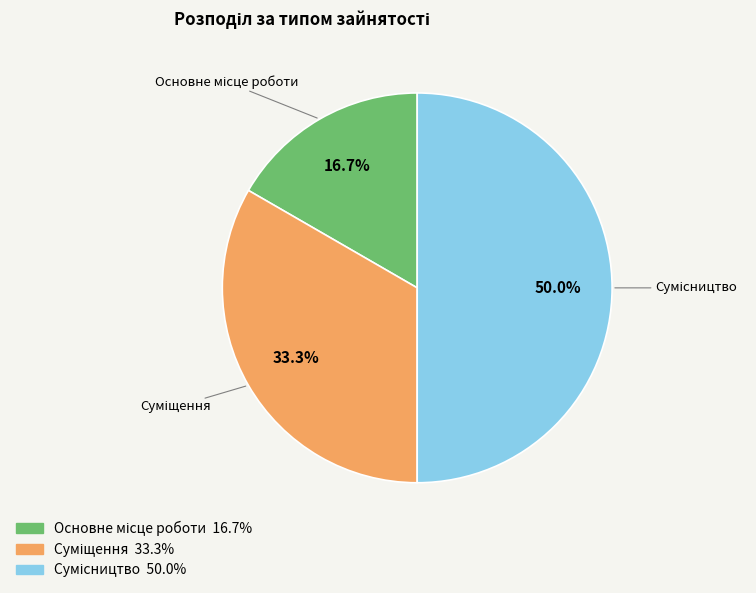

Which category has the smallest portion of the pie?

Основне місце роботи